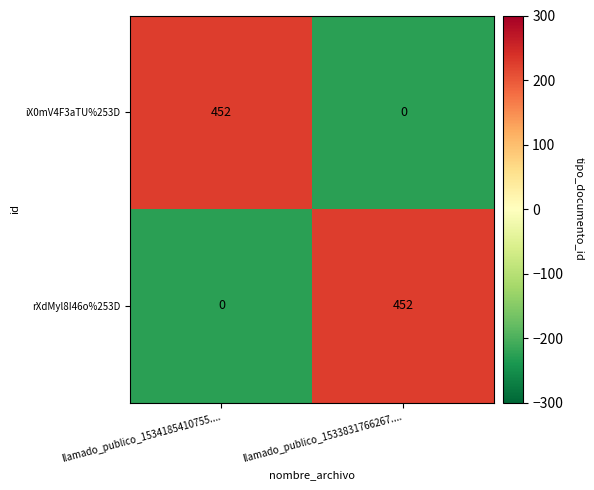

What is the spread (max minus min) of values at llamado_publico_1534185410755....?

452